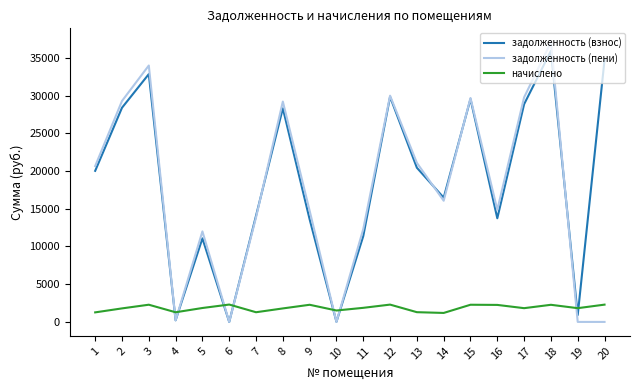

What is the maximum value shown in the chart?

37061.2